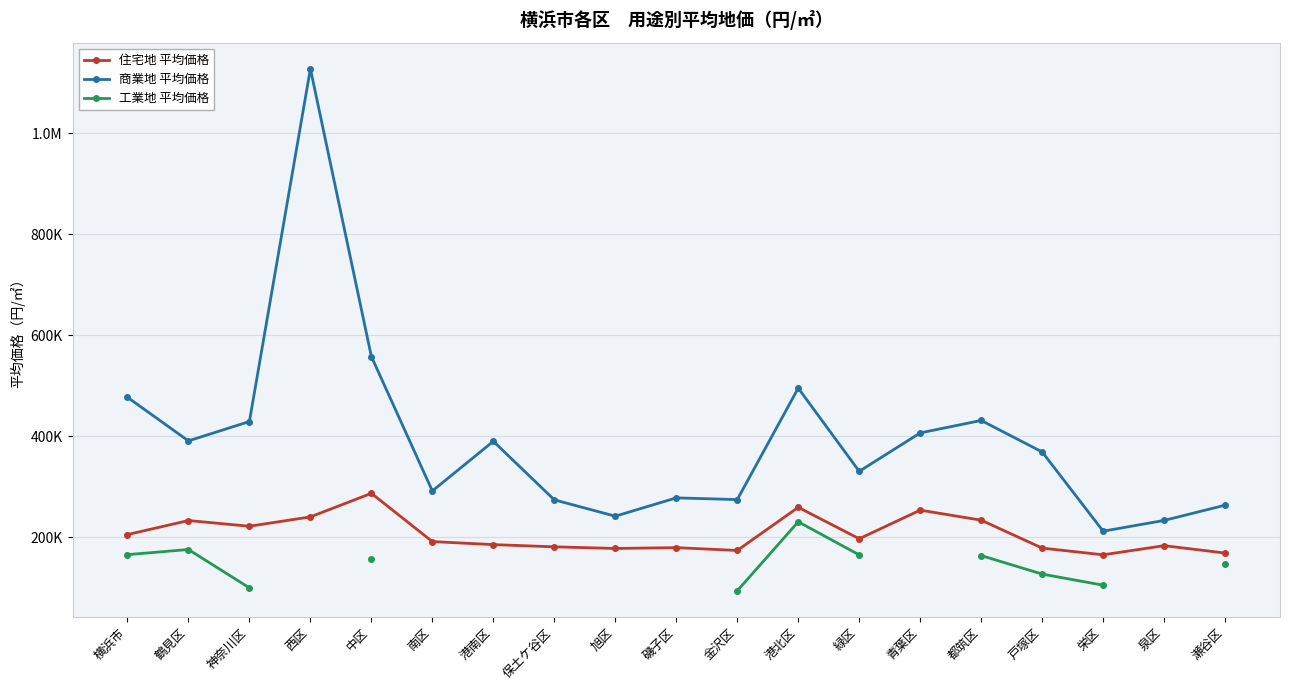

What is the approximate value of 工業地 平均価格 at 栄区?

105000.0